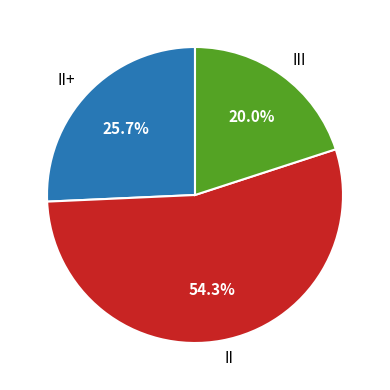

Count the number of slices in the pie.

3